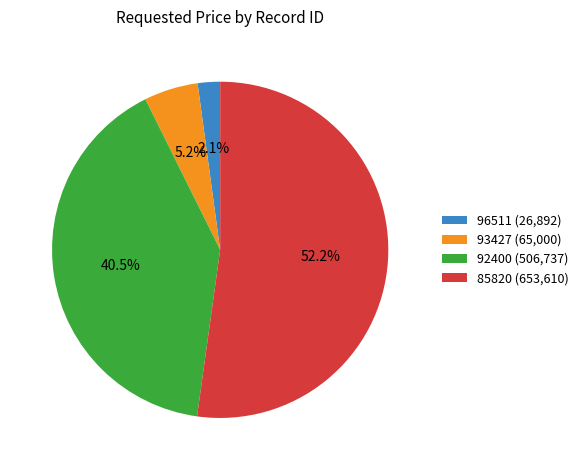

What is the total percentage of 96511 and 93427?

7.3%